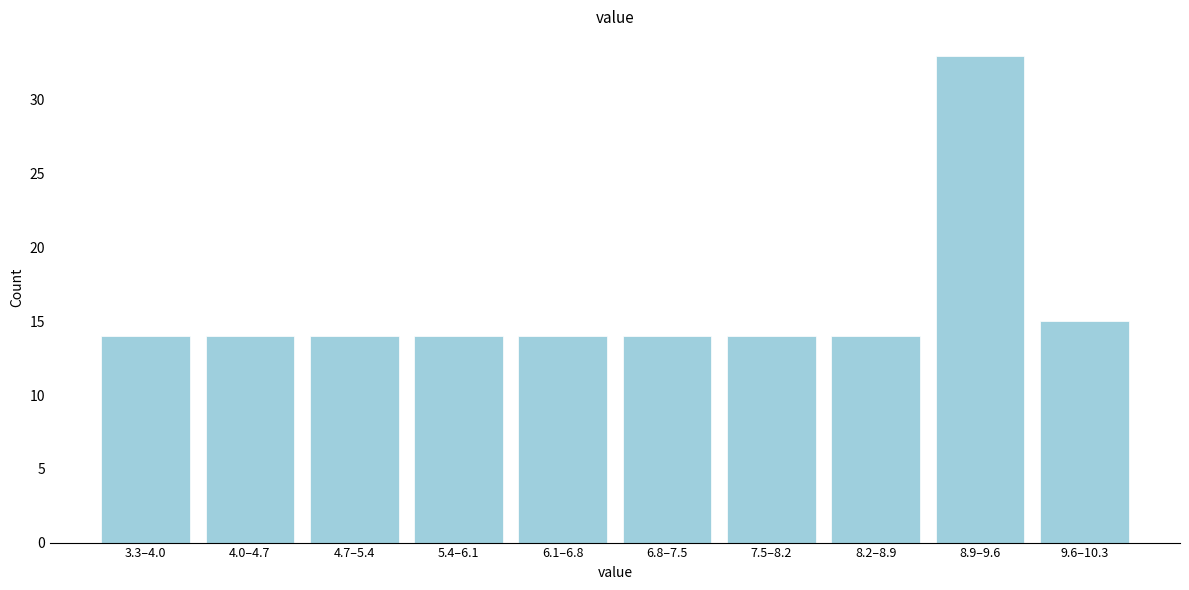

Reading right to left, transcribe all the data shown in this chart.

15	33	14	14	14	14	14	14	14	14